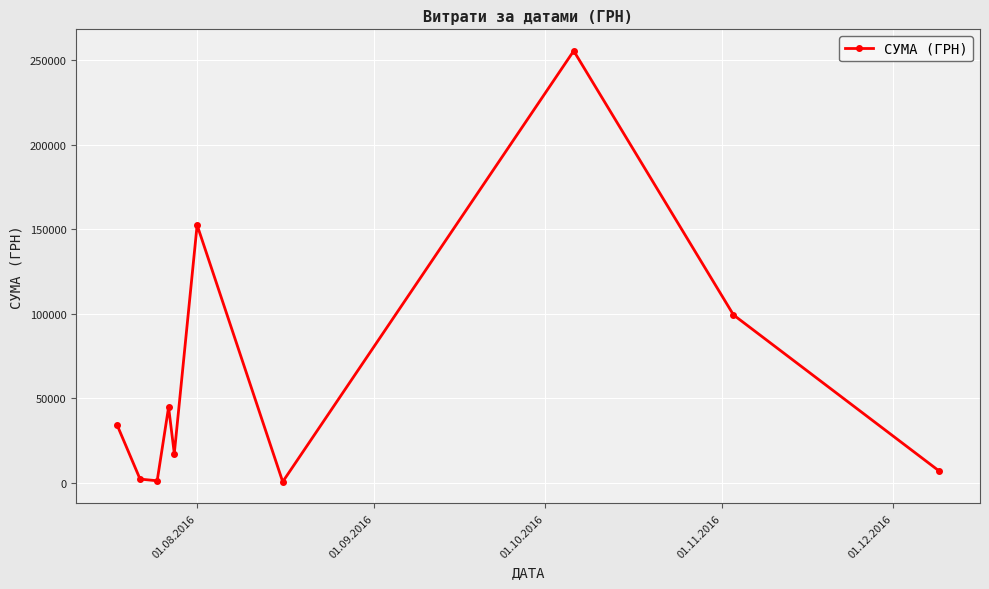

Does the chart have visible grid lines?

Yes